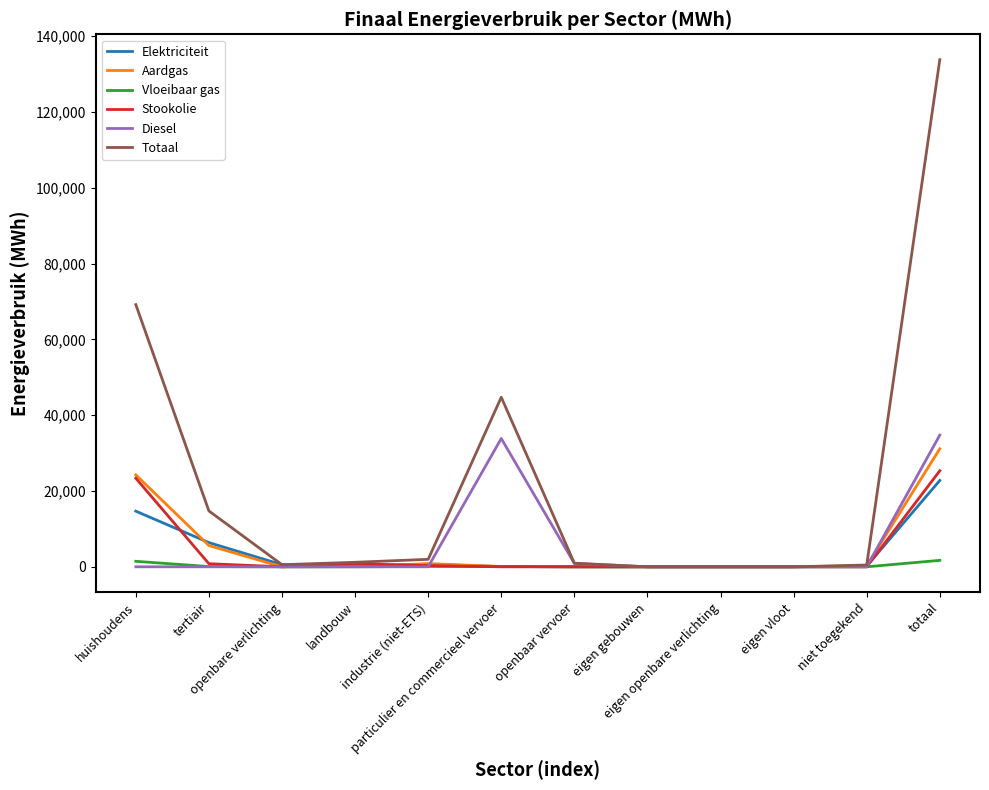

What is the maximum value shown in the chart?

133829.8